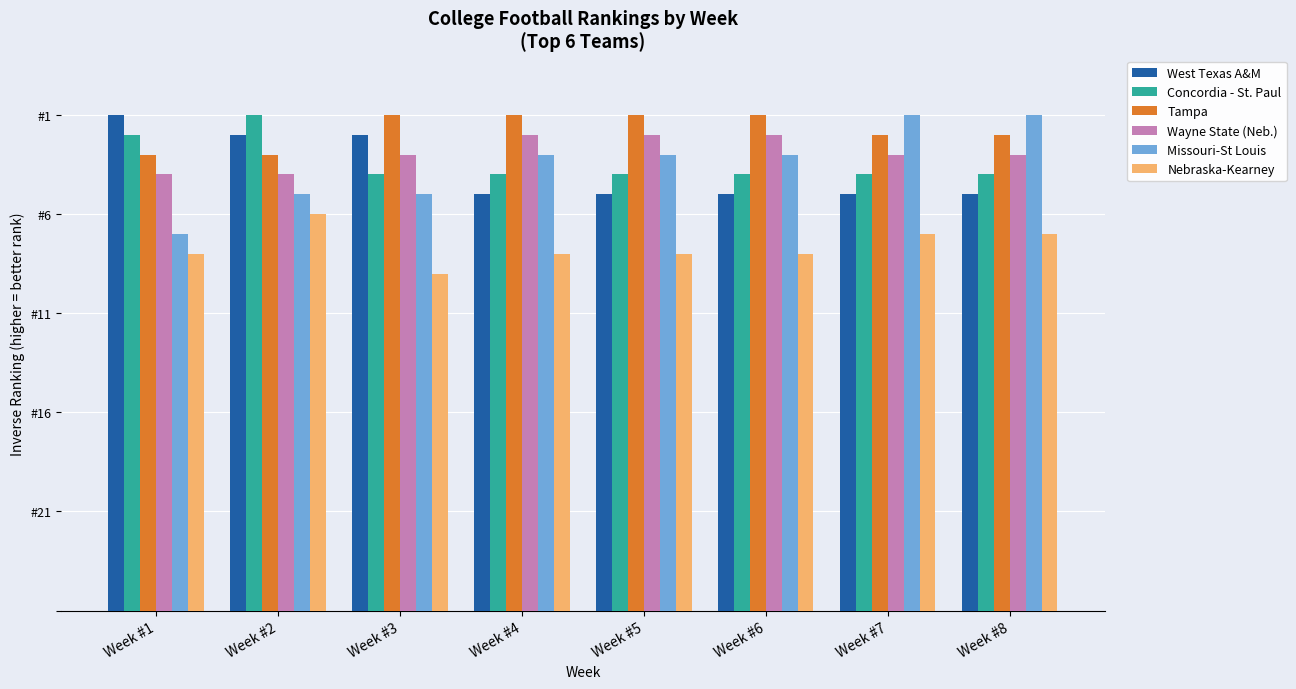

Are the bars horizontal?

No